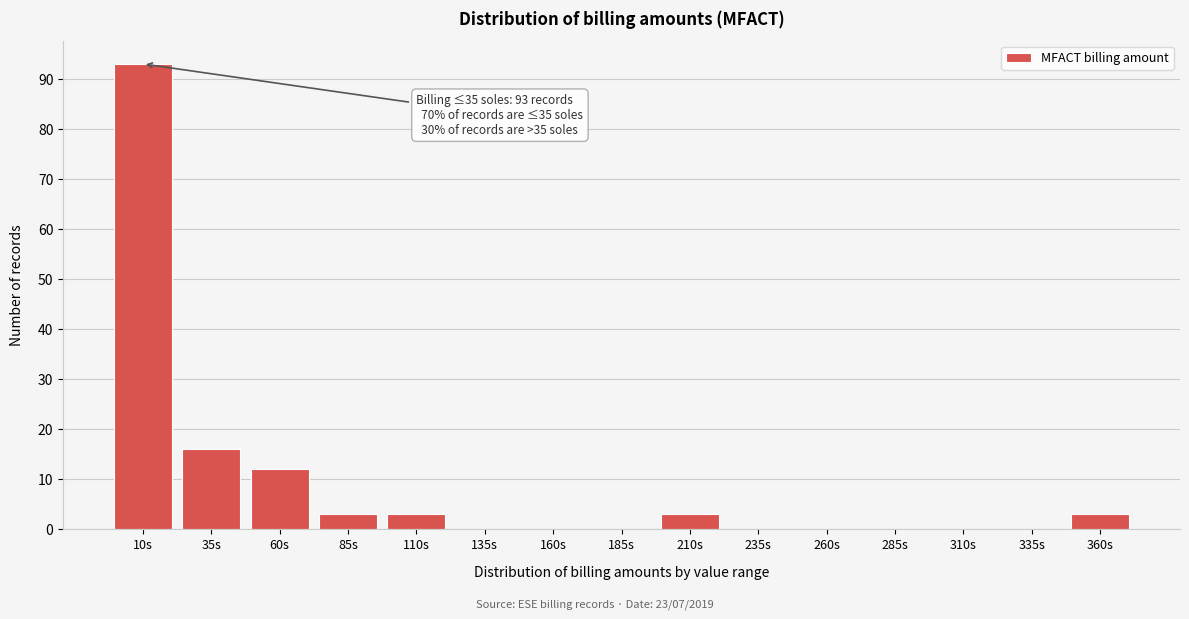

Reading left to right, transcribe all the data shown in this chart.

10s=93	35s=16	60s=12	85s=3	110s=3	135s=0	160s=0	185s=0	210s=3	235s=0	260s=0	285s=0	310s=0	335s=0	360s=3